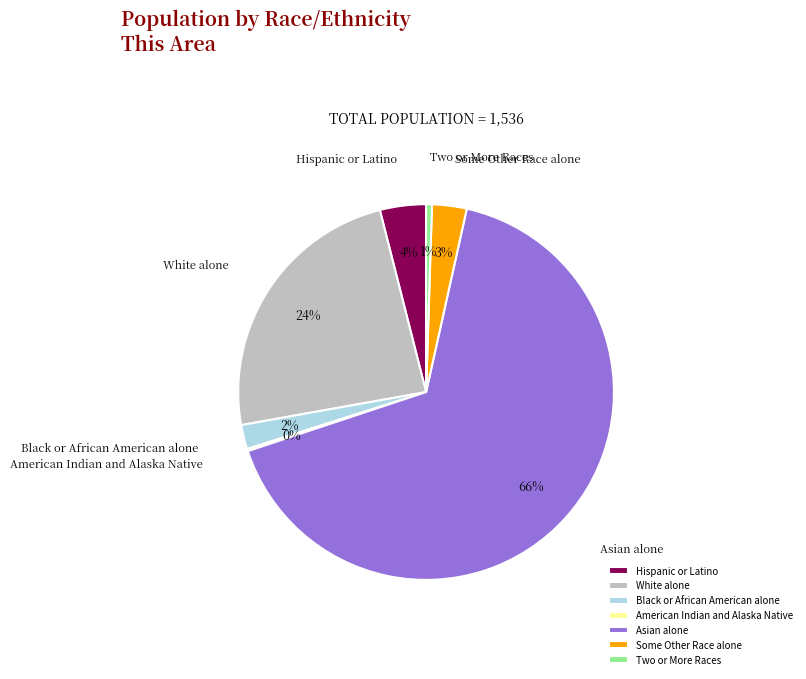

To the nearest percent, what is the combined percentage of Black or African American alone and Two or More Races?

3%